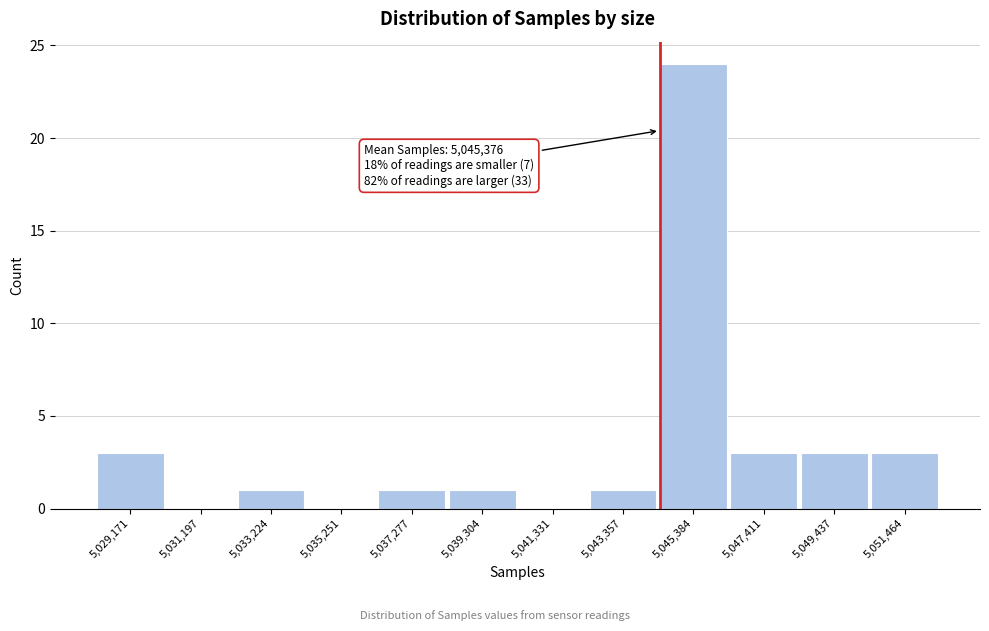

Reading left to right, extract all data points from this chart.

5,029,171=3	5,031,197=0	5,033,224=1	5,035,251=0	5,037,277=1	5,039,304=1	5,041,331=0	5,043,357=1	5,045,384=24	5,047,411=3	5,049,437=3	5,051,464=3